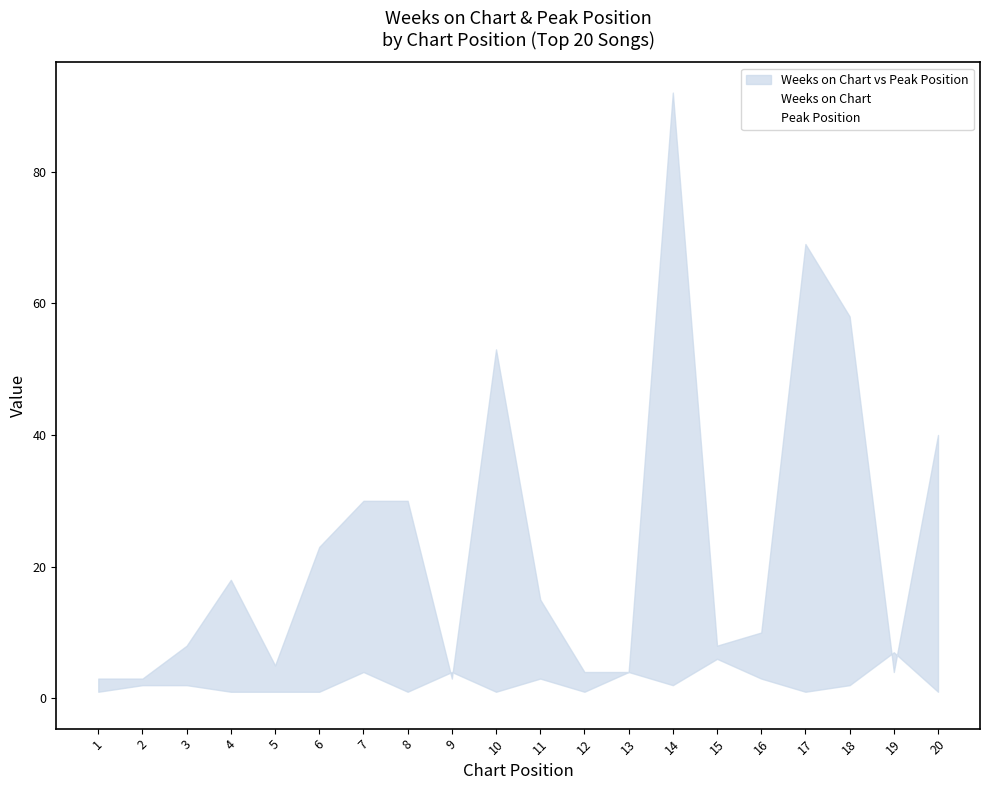

At which category is the sum across all series the highest?

14